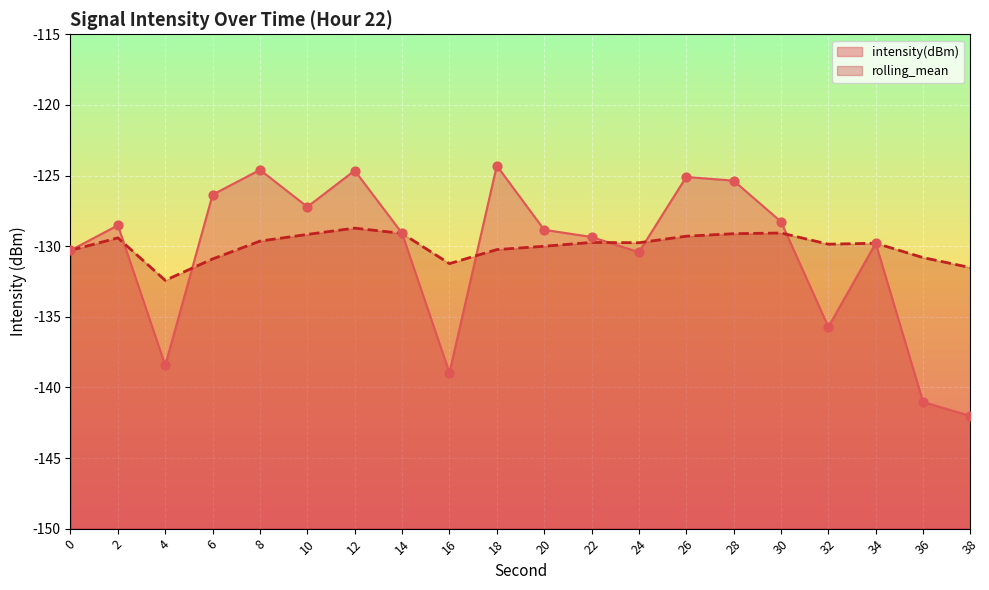

At which category is the sum across all series the highest?

12